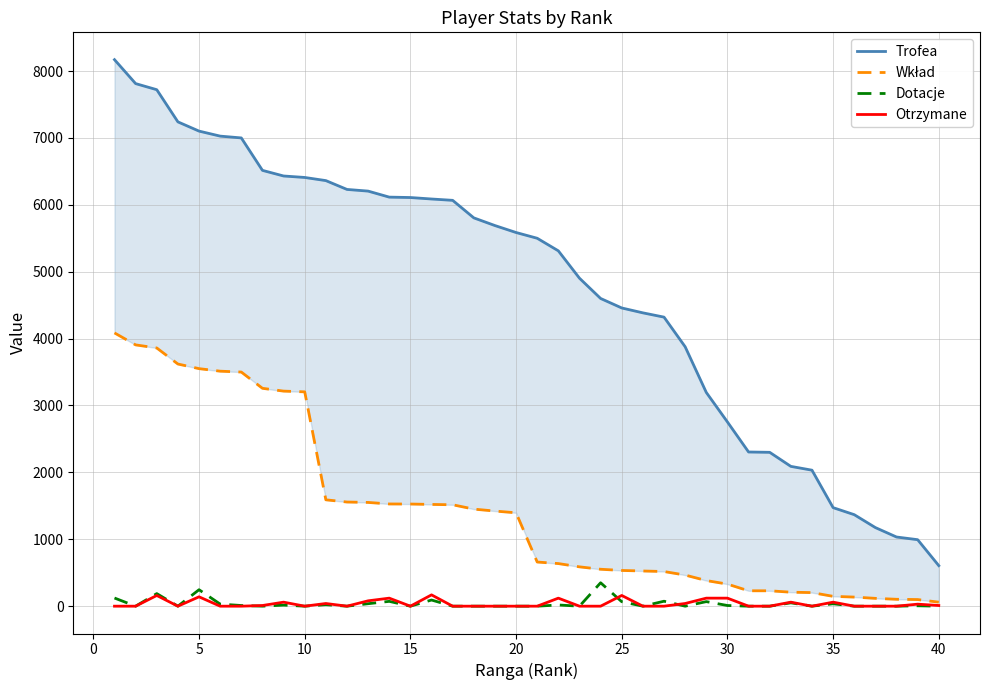

What is the value of the Otrzymane point at the 13th from the left?

80